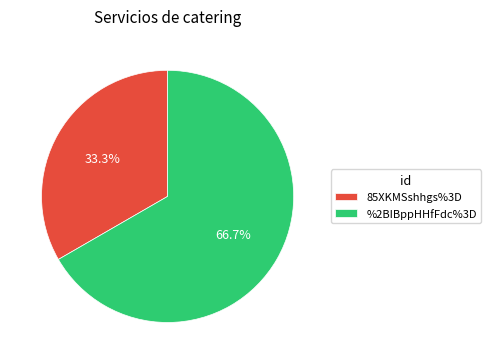

Is the sum of 85XKMSshhgs%3D and %2BIBppHHfFdc%3D greater than half?

Yes